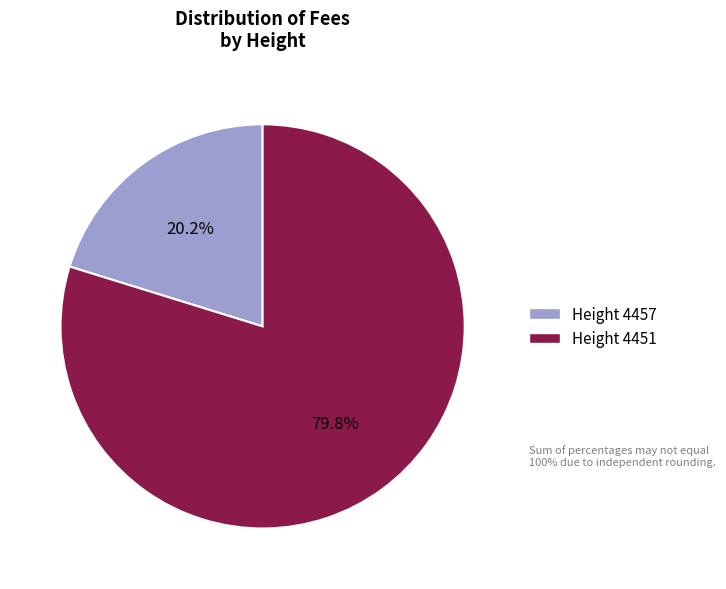

Is there a majority slice in this chart?

Yes